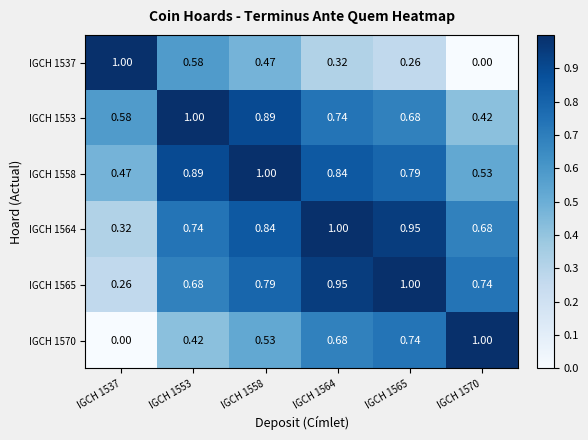

Reading left to right, extract all data points from this chart.

IGCH 1537: IGCH 1537=1.0	IGCH 1553=0.6	IGCH 1558=0.5	IGCH 1564=0.3	IGCH 1565=0.3	IGCH 1570=0.0
IGCH 1553: IGCH 1537=0.6	IGCH 1553=1.0	IGCH 1558=0.9	IGCH 1564=0.7	IGCH 1565=0.7	IGCH 1570=0.4
IGCH 1558: IGCH 1537=0.5	IGCH 1553=0.9	IGCH 1558=1.0	IGCH 1564=0.8	IGCH 1565=0.8	IGCH 1570=0.5
IGCH 1564: IGCH 1537=0.3	IGCH 1553=0.7	IGCH 1558=0.8	IGCH 1564=1.0	IGCH 1565=0.9	IGCH 1570=0.7
IGCH 1565: IGCH 1537=0.3	IGCH 1553=0.7	IGCH 1558=0.8	IGCH 1564=0.9	IGCH 1565=1.0	IGCH 1570=0.7
IGCH 1570: IGCH 1537=0.0	IGCH 1553=0.4	IGCH 1558=0.5	IGCH 1564=0.7	IGCH 1565=0.7	IGCH 1570=1.0